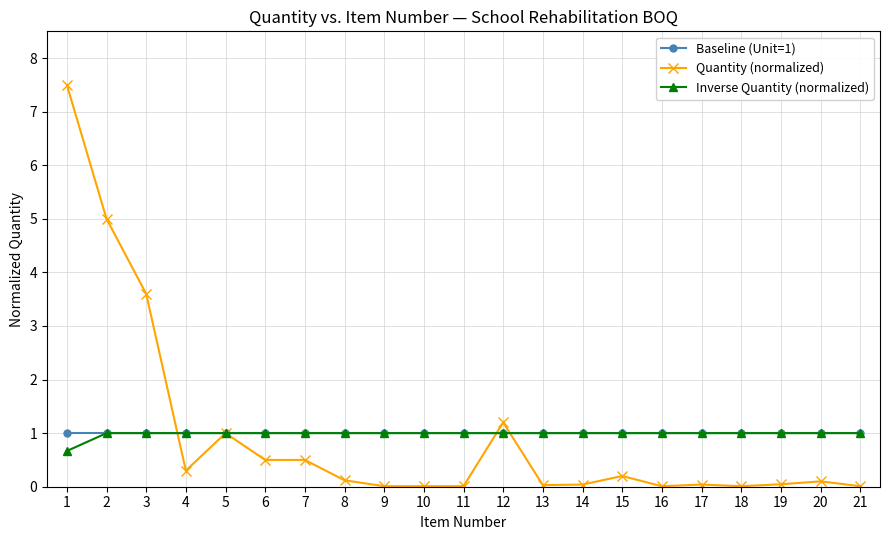

What is the lowest value of the Baseline (Unit=1) series?

1.0